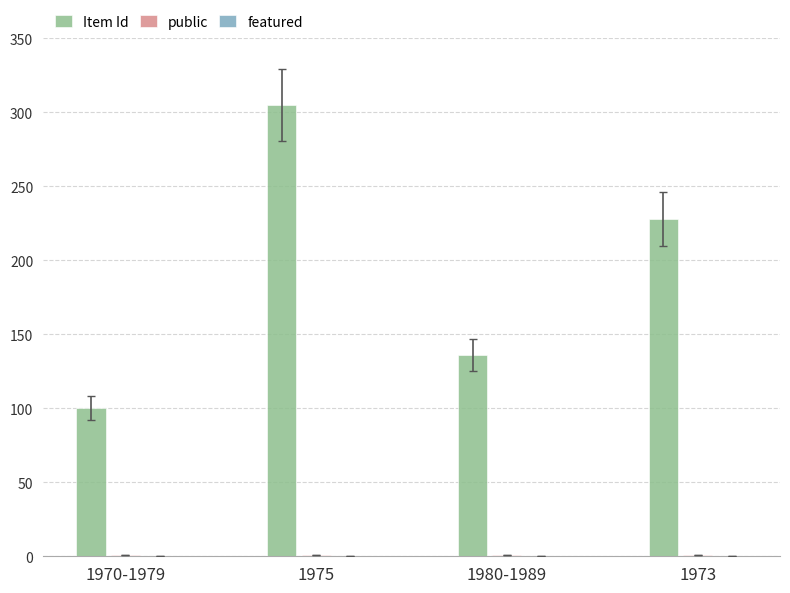

How many categories are shown in the chart?

4